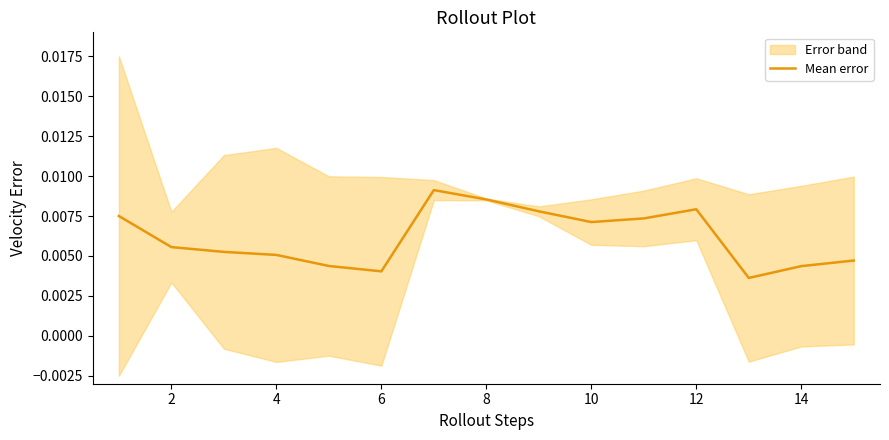

How many distinct data groups are displayed?

1